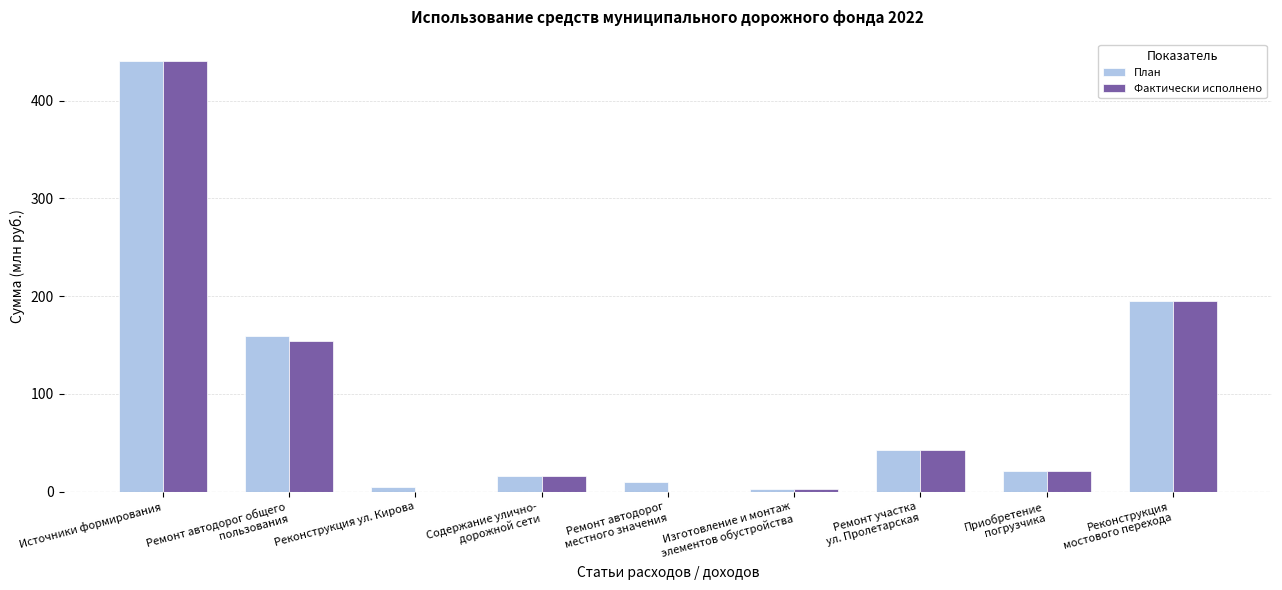

What is the total value across all series at Ремонт автодорог
местного значения?

9.9